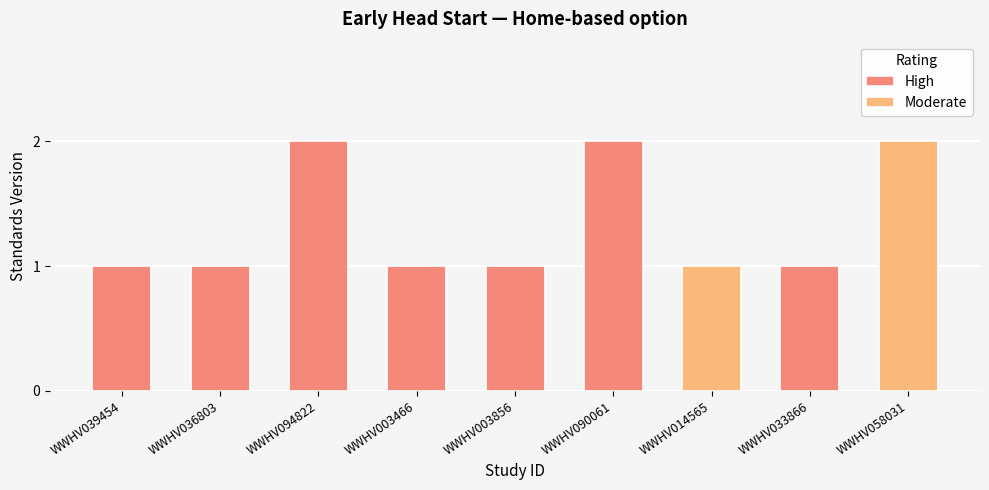

List the labels in order of value, smallest first.

WWHV039454, WWHV036803, WWHV003466, WWHV003856, WWHV014565, WWHV033866, WWHV094822, WWHV090061, WWHV058031